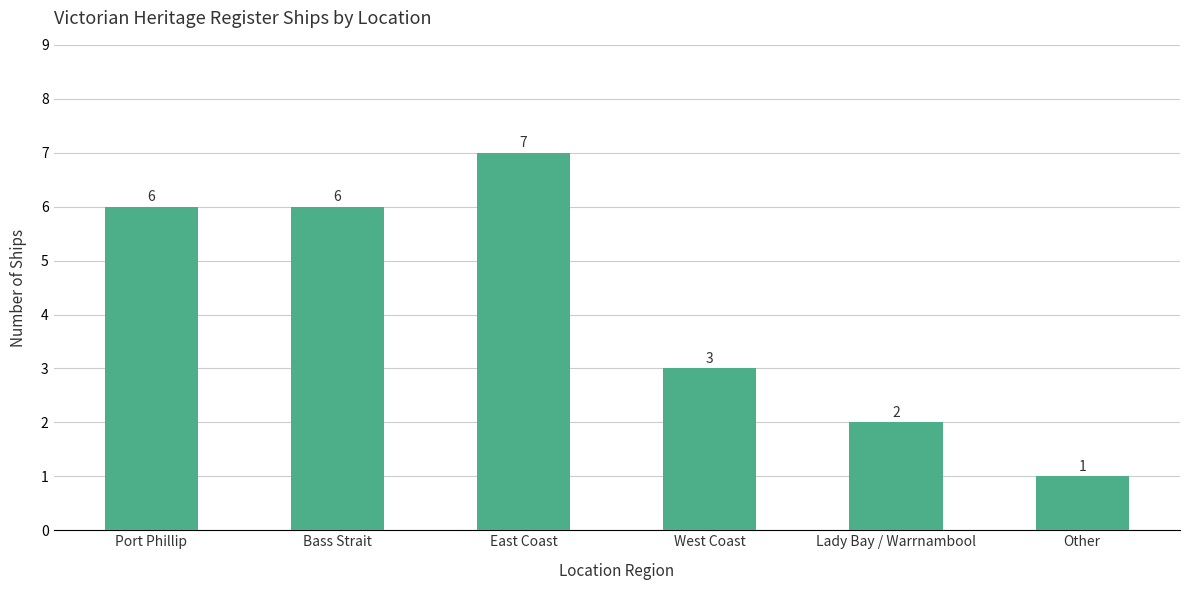

What is the minimum value shown in the chart?

1